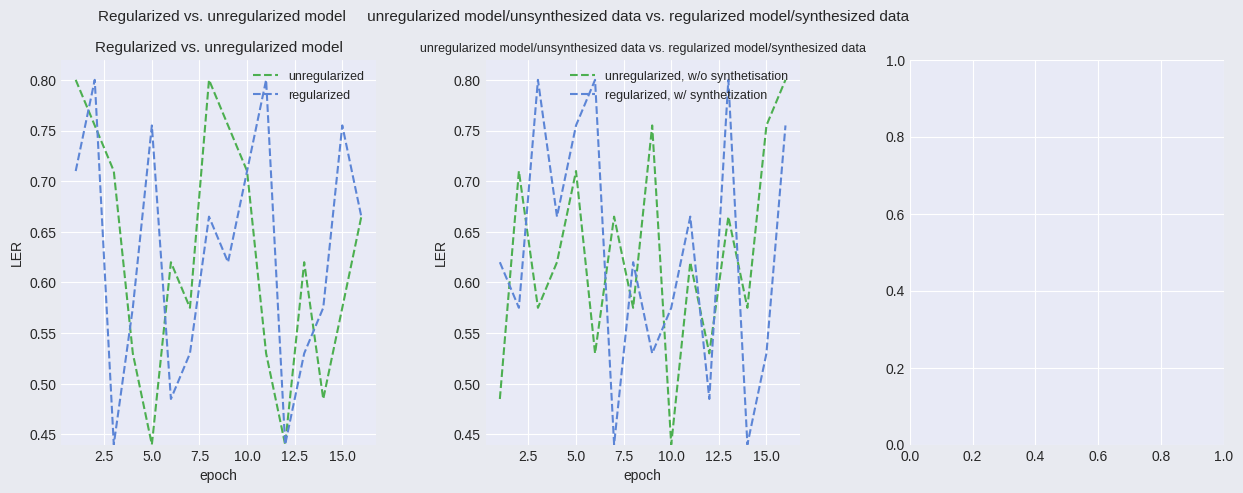

What is the sum of all regularized values?

10.1